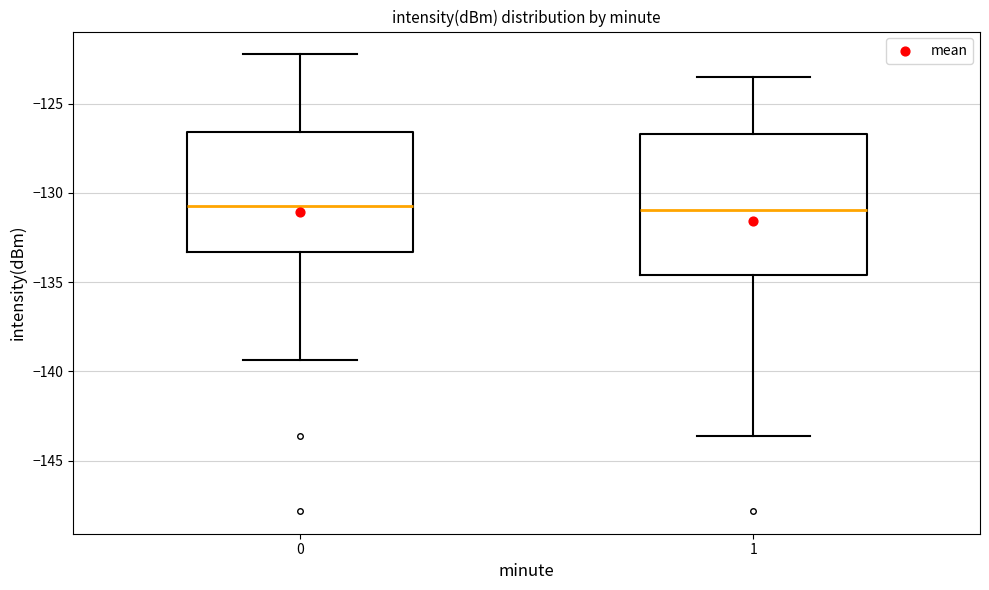

Reading left to right, read every box against the y-axis: the position of its median line, the range the box covers, and the ends of its whiskers. The values are not printed on the chart, so give them approximately, as read against the axis.

0: median -131.0, box -133.5 to -126.5, whiskers -139.5 to -122.0
1: median -131.0, box -134.5 to -126.5, whiskers -143.5 to -123.5